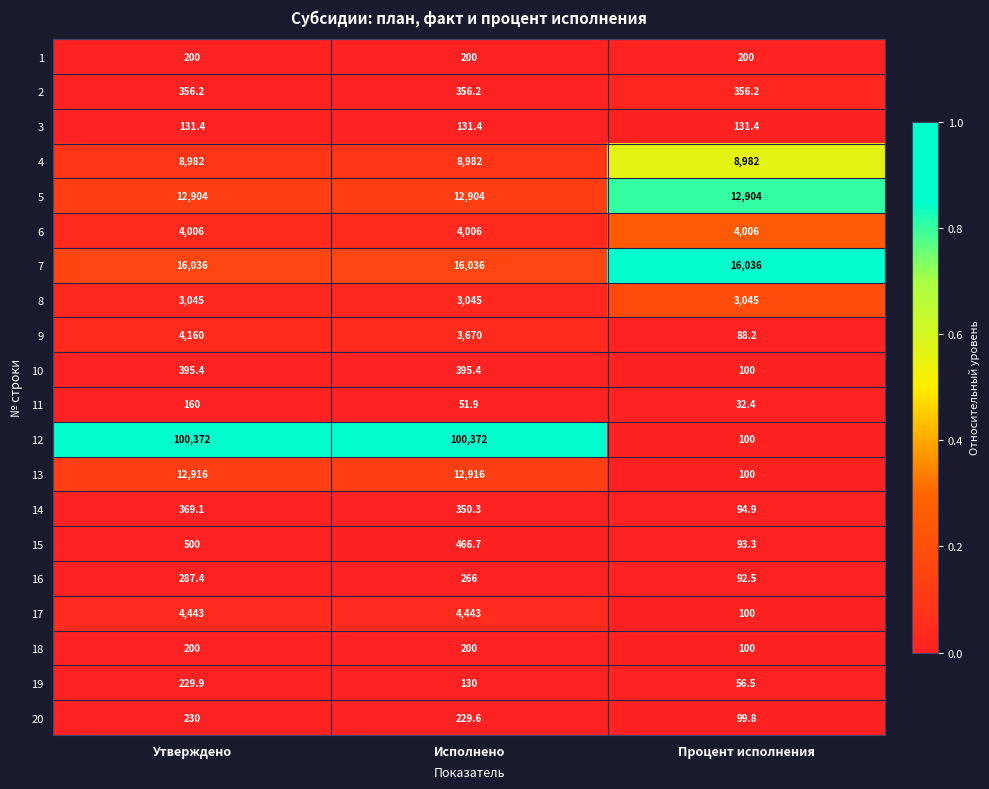

How many 12 values are between 100 and 100372?

3